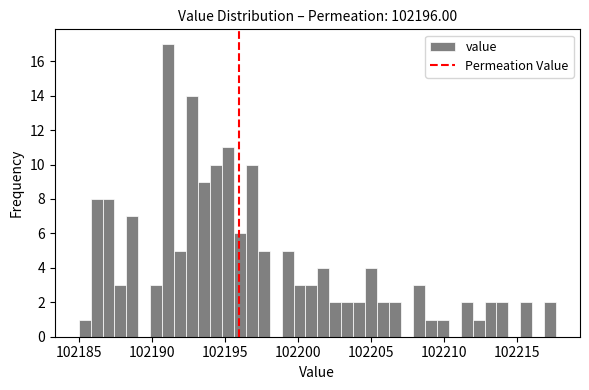

Around what value on the x-axis is the tallest bar? Give the approximate position of its centre, as read against the axis.

102191.0